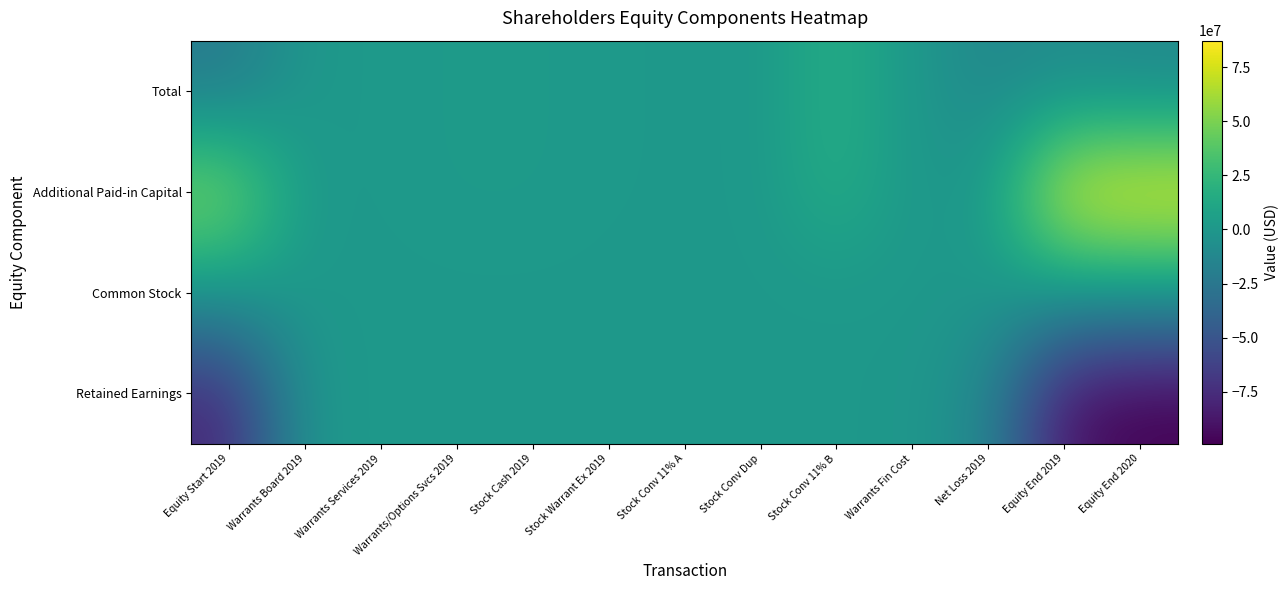

At how many categories does at least one series exceed 69810252?

2